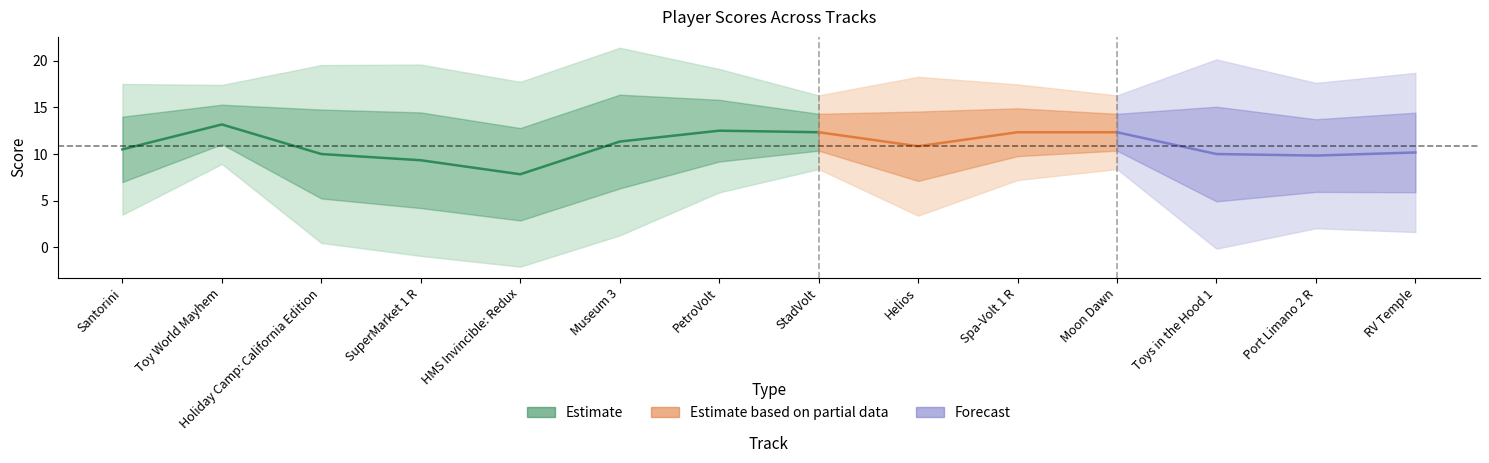

What is the label of the 13th point from the left?

Port Limano 2 R